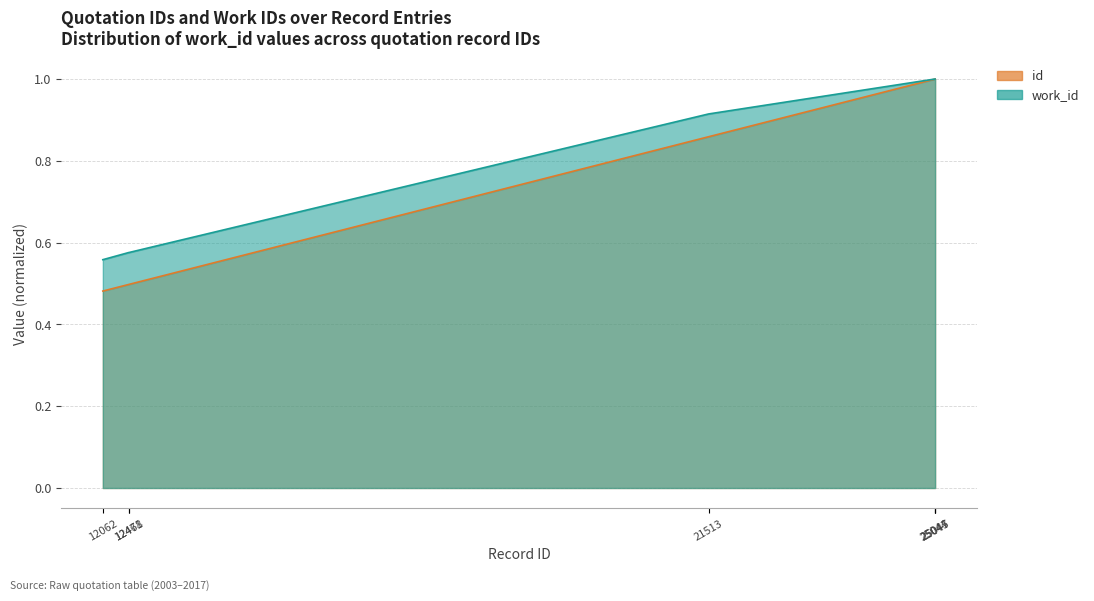

What is the difference between the second highest and second lowest values in the id series?

0.5